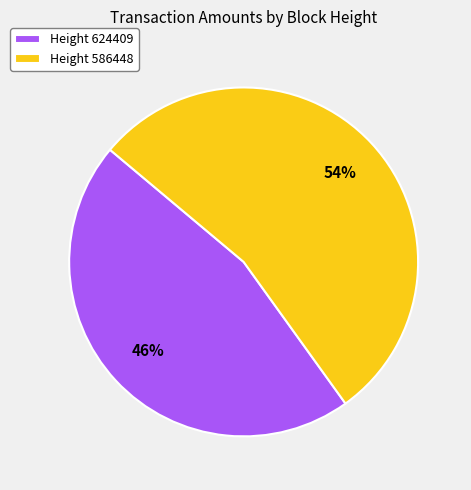

To the nearest percent, what is the average slice percentage?

50%